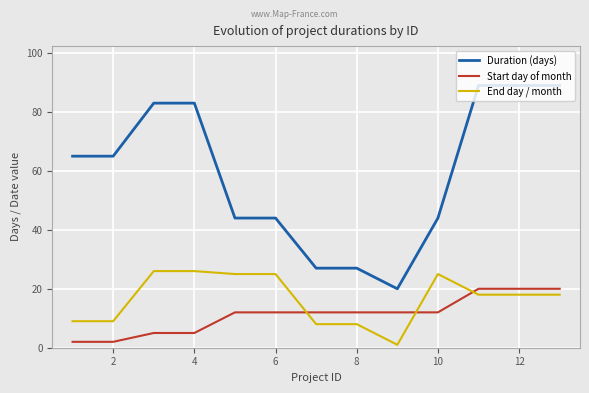

What is the difference between the maximum and minimum values in the Duration (days) series?

69